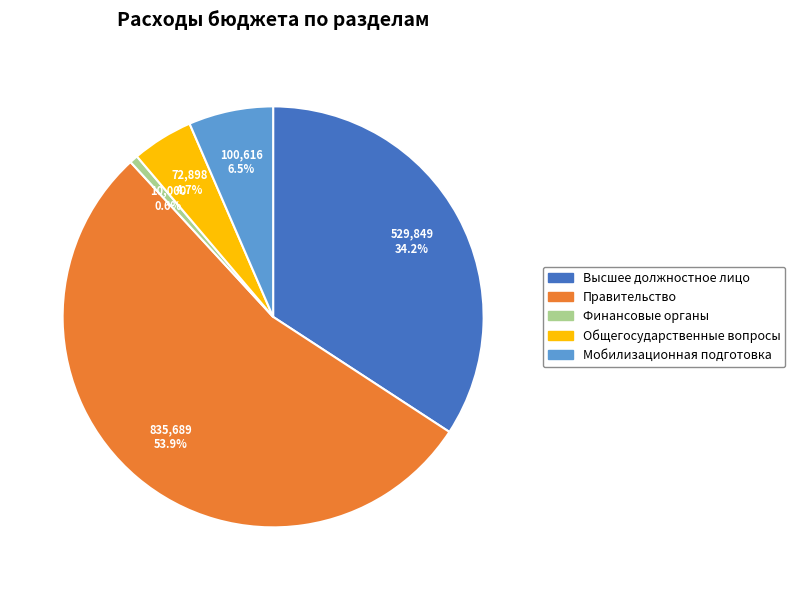

Rank the categories by value from highest to lowest.

Правительство, Высшее должностное лицо, Мобилизационная подготовка, Общегосударственные вопросы, Финансовые органы